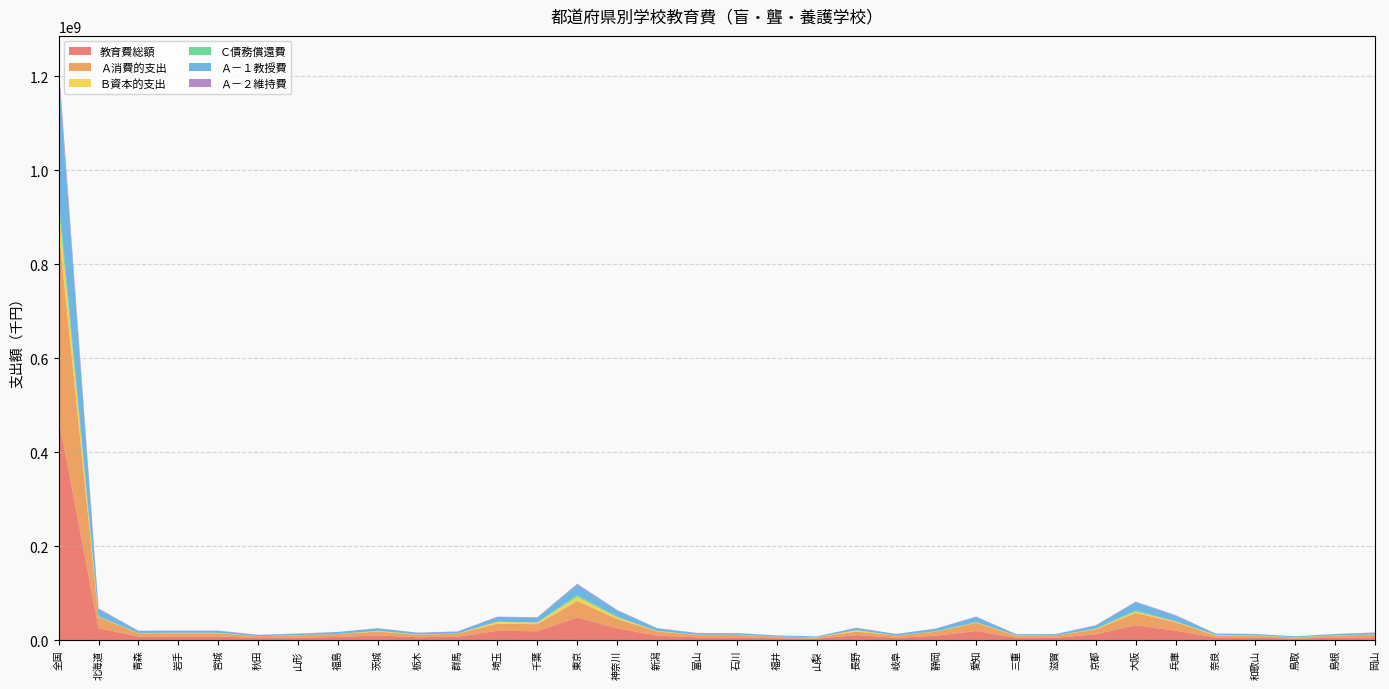

Reading right to left, list all the values displayed in this chart.

教育費総額: 6062750	4905764	3125876	5003976	5574819	19881548	31579221	12177014	4808493	4940949	19145091	9252817	4812492	10493712	2916808	3781834	5627935	5724246	9649135	24881584	48177387	18742615	19584564	7007018	5970324	9773806	6509347	5284106	4089742	7677145	7796340	7444871	25388260	471680127
Ａ消費的支出: 5649783	4414565	2638149	3962643	4147338	18231466	26054012	10448343	4465635	4117223	17298436	8548808	4663521	7488424	2663004	3611917	5094414	5192801	8628339	19995741	34975351	14914193	15337228	6593841	5201081	8359834	6302291	4828913	3976879	6675291	6667016	6807268	22852819	401763739
Ｂ資本的支出: 302339	383212	342900	521893	1252936	1399023	2928616	1046932	225634	726469	782597	526674	100746	3005288	127898	47224	385448	419200	762976	3595573	8658851	3423715	3916362	192620	611259	1161986	46926	250673	54485	838691	918104	354251	890179	49715648
Ｃ債務償還費: 110628	107987	144827	519440	174545	251059	2596593	681739	117224	97257	1064058	177335	48225	0	125906	122693	148073	112245	257820	1290270	4543185	404707	330974	220557	157984	251986	160130	204520	58378	163163	211220	283352	1645262	20200740
Ａ－１教授費: 3803197	2782598	1728546	2628012	2640184	12051868	17631033	6756806	3046131	2506124	10922701	5863934	3185768	4889351	1755929	2329265	3348139	3397105	5741327	13388899	21310603	10033296	10033646	3941508	3561085	5245634	4051278	2887444	2680096	4396472	4301148	4683081	14493562	262014239
Ａ－２維持費: 163266	269446	104398	181030	172639	1334481	943870	425253	190346	242992	747372	271871	165509	298099	73700	143738	200434	220149	342018	1011247	2010027	1082196	532741	359640	256195	384088	246773	332641	248351	376525	303310	262736	1987152	19425301